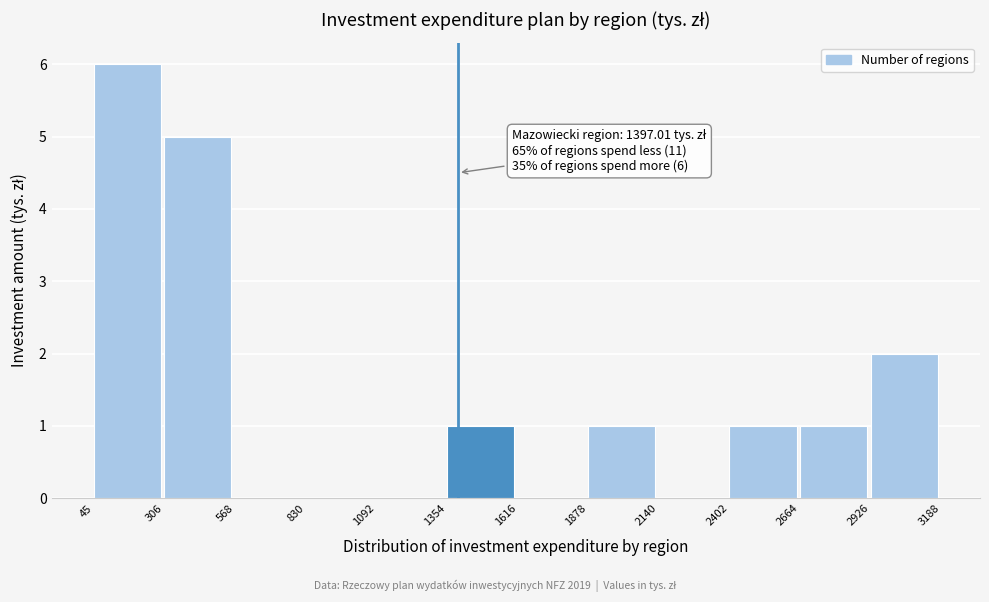

Which range on the x-axis has the tallest bar?

45 to 306